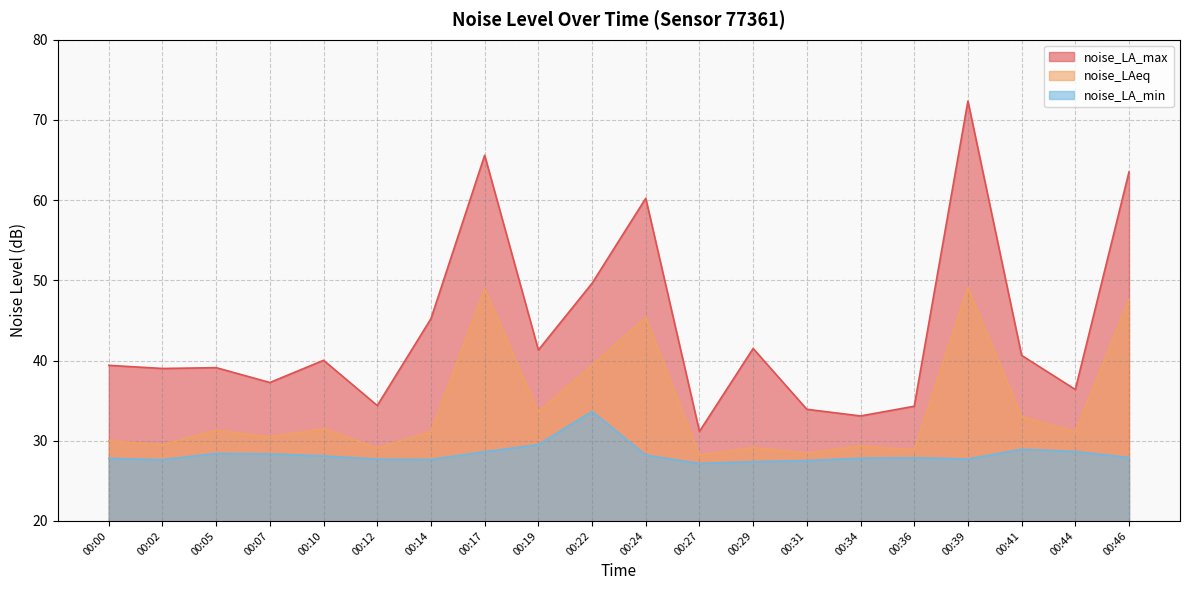

The value of noise_LAeq at 00:07 is 30.5. True or false?

True